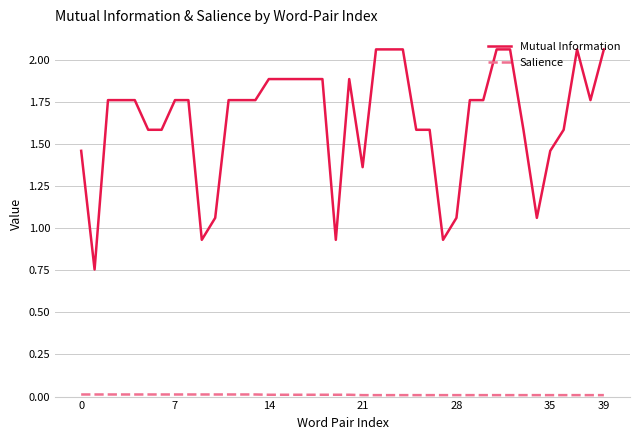

Which series has the largest total across all categories?

Mutual Information